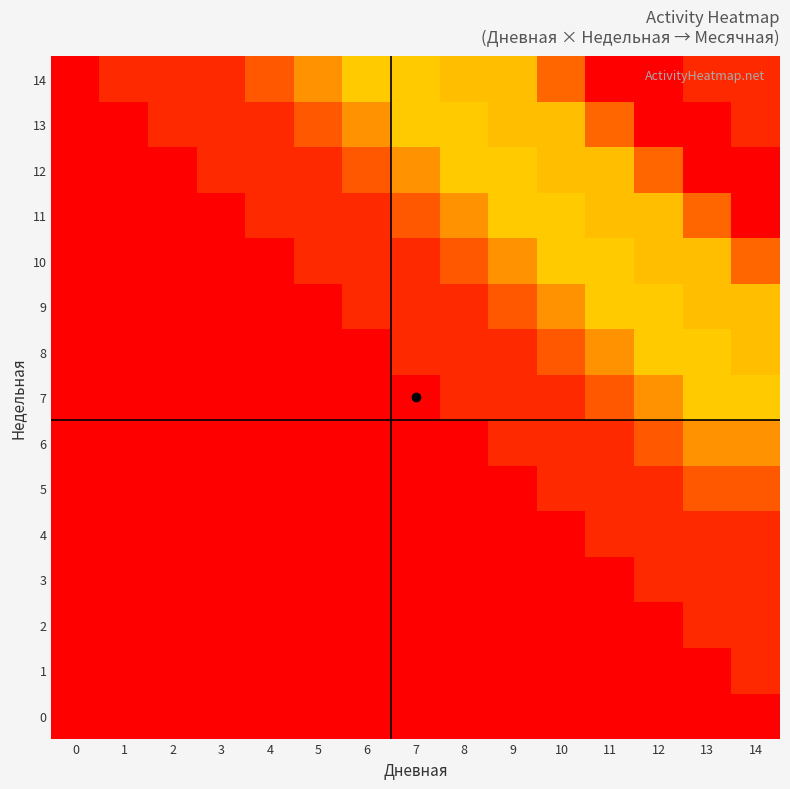

Rank the series by their maximum value, from highest to lowest.

11, 12, 13, 14, 10, 8, 9, 7, 6, 5, 1, 2, 3, 4, 0